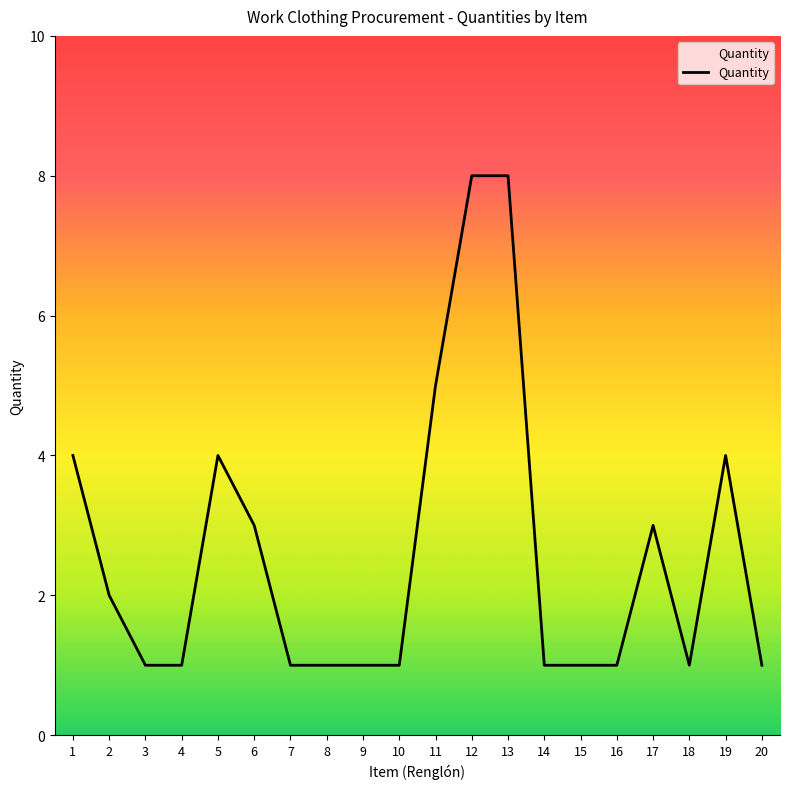

What is the ratio of the value at 10 to the value at 15?

1.0